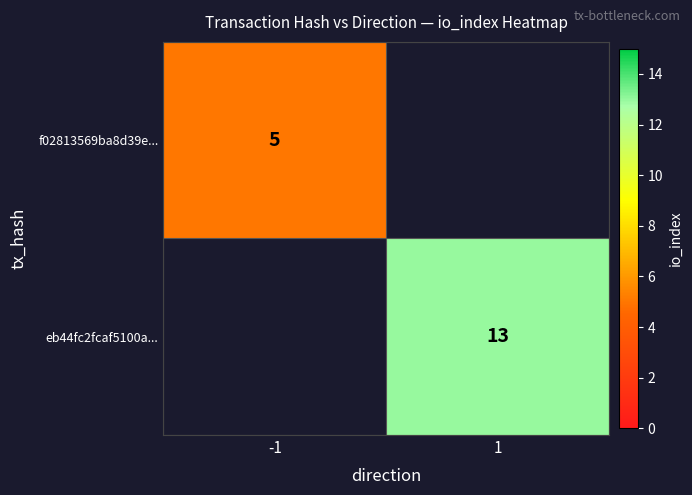

True or false: eb44fc2fcaf5100a... has a value of 6.3 at 1.

False